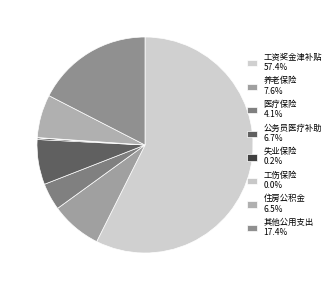

Which slice is the largest?

工资奖金津补贴